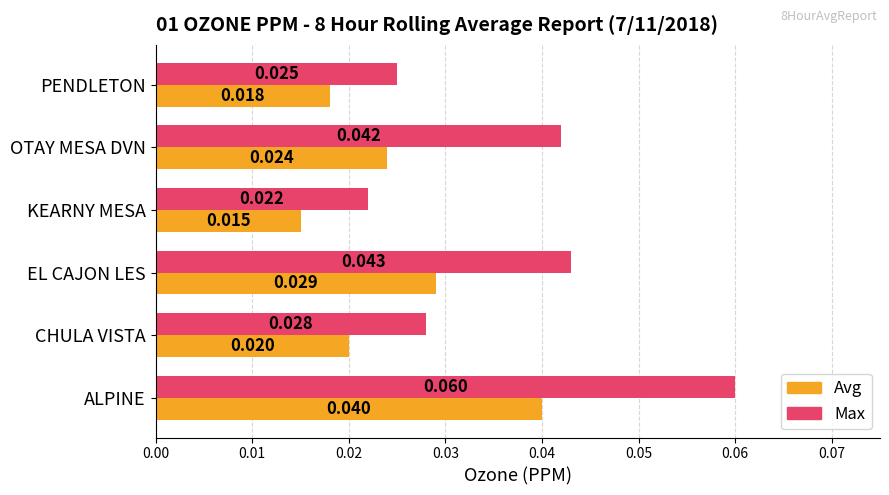

Rank the categories by Max value from highest to lowest.

ALPINE, EL CAJON LES, OTAY MESA DVN, CHULA VISTA, PENDLETON, KEARNY MESA